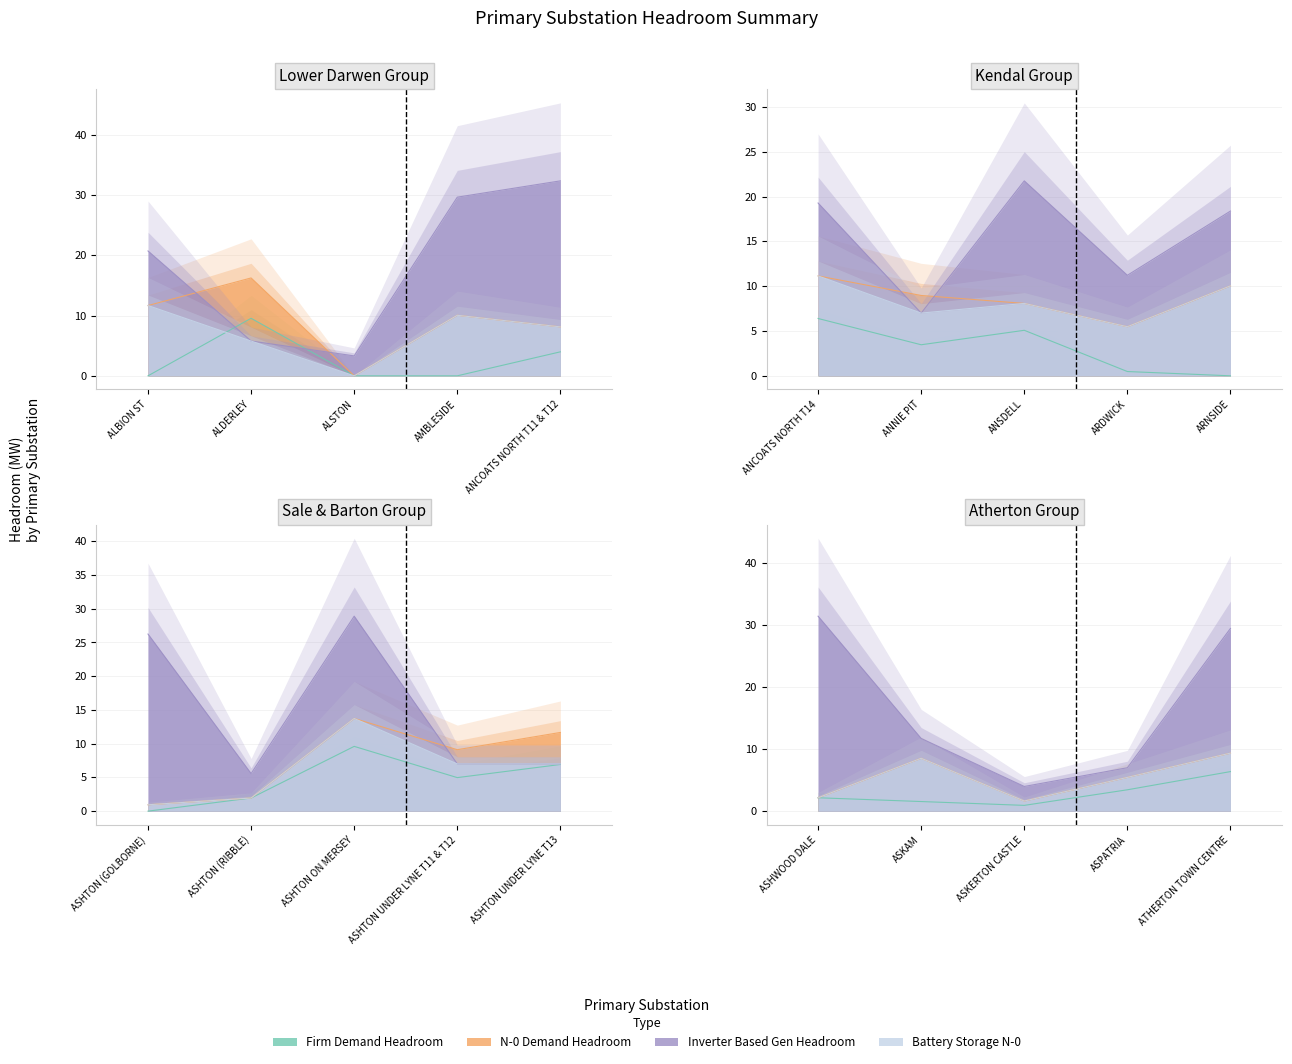

List the series in order of their peak value, highest first.

Inverter Based Gen Headroom, N-0 Demand Headroom, Battery Storage N-0, Firm Demand Headroom